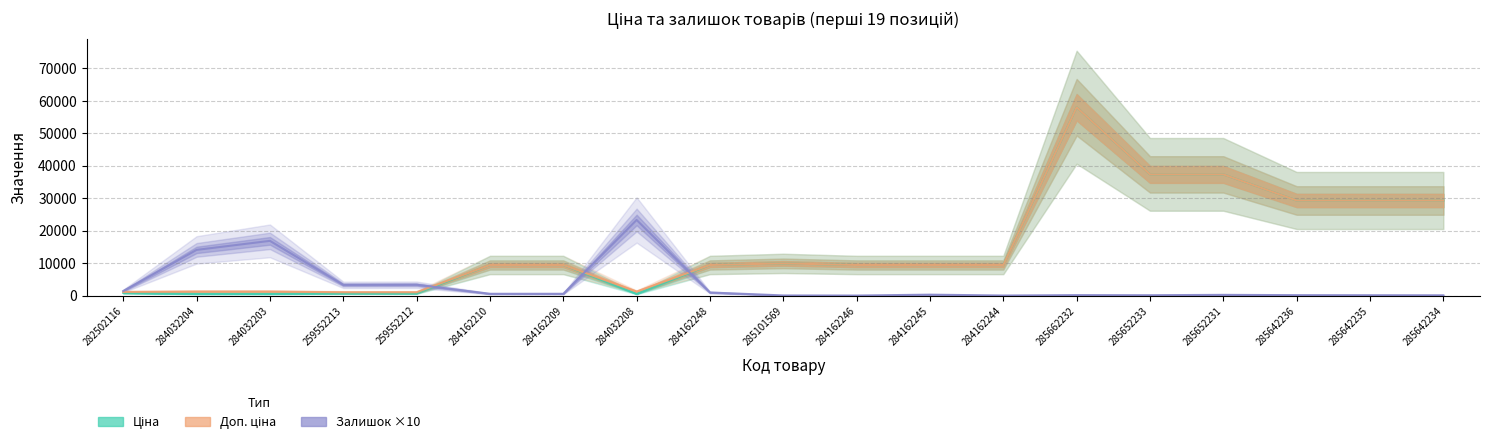

How many lines are shown in the chart?

3